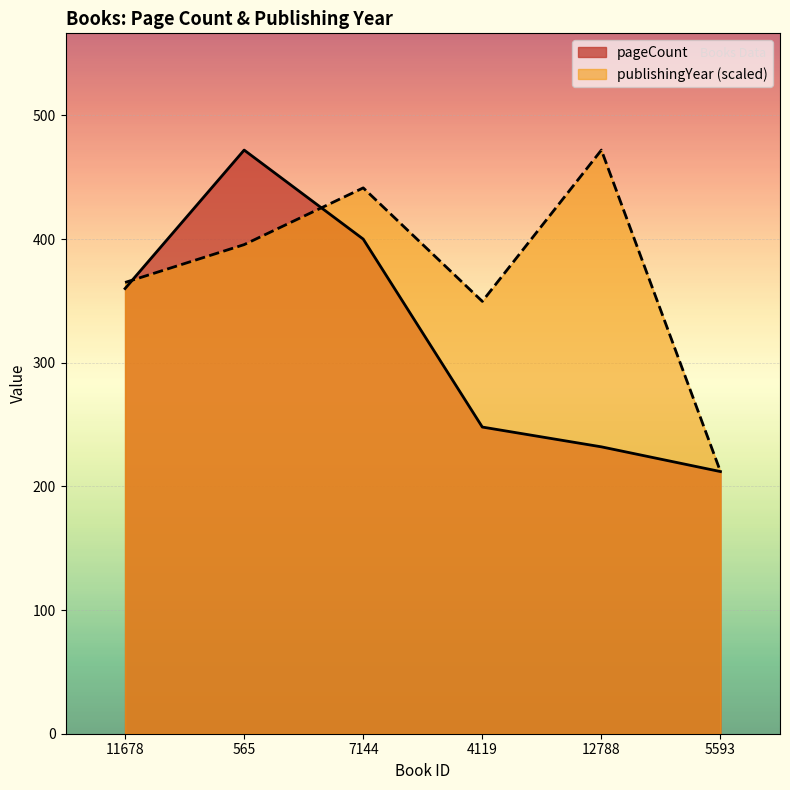

Rank the series at 11678 from lowest to highest value.

pageCount, publishingYear (scaled)